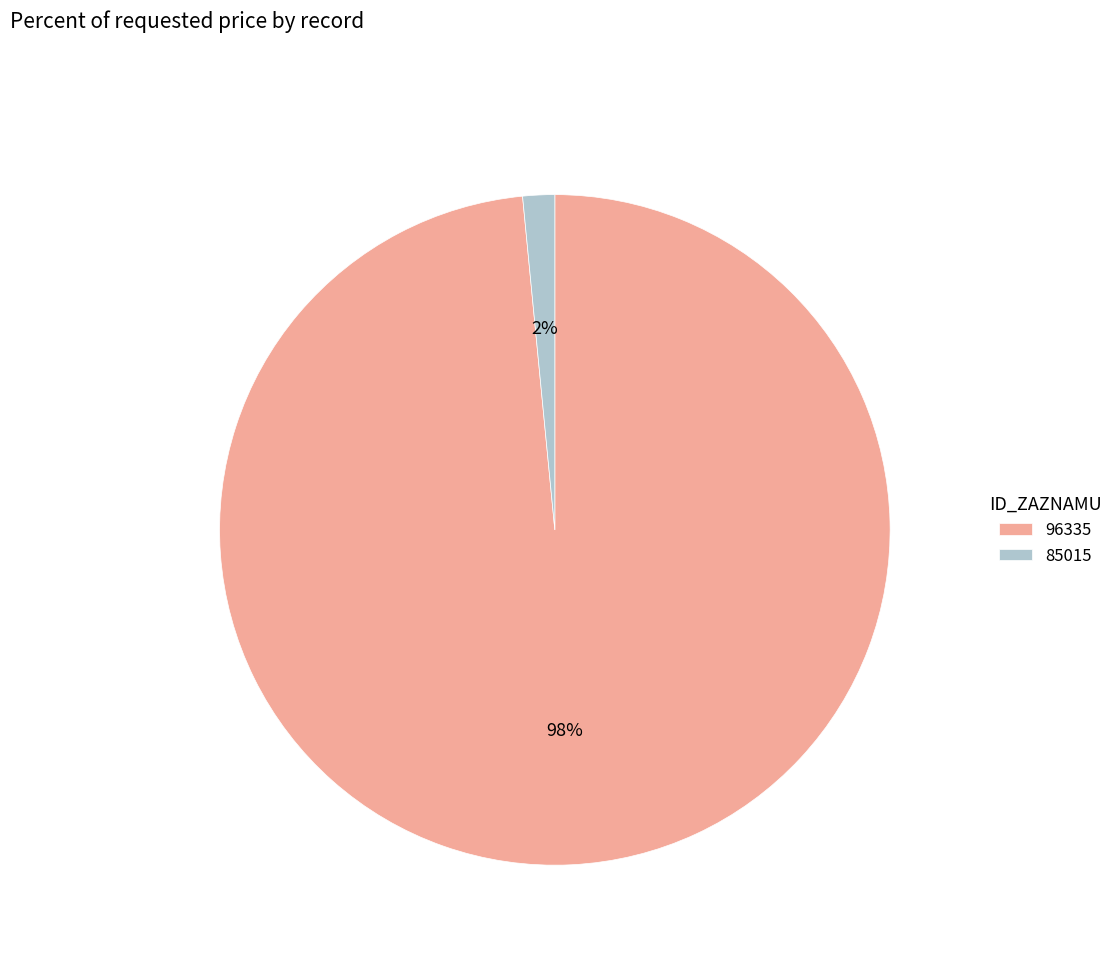

To the nearest percent, what is the combined percentage of 85015 and 96335?

100%